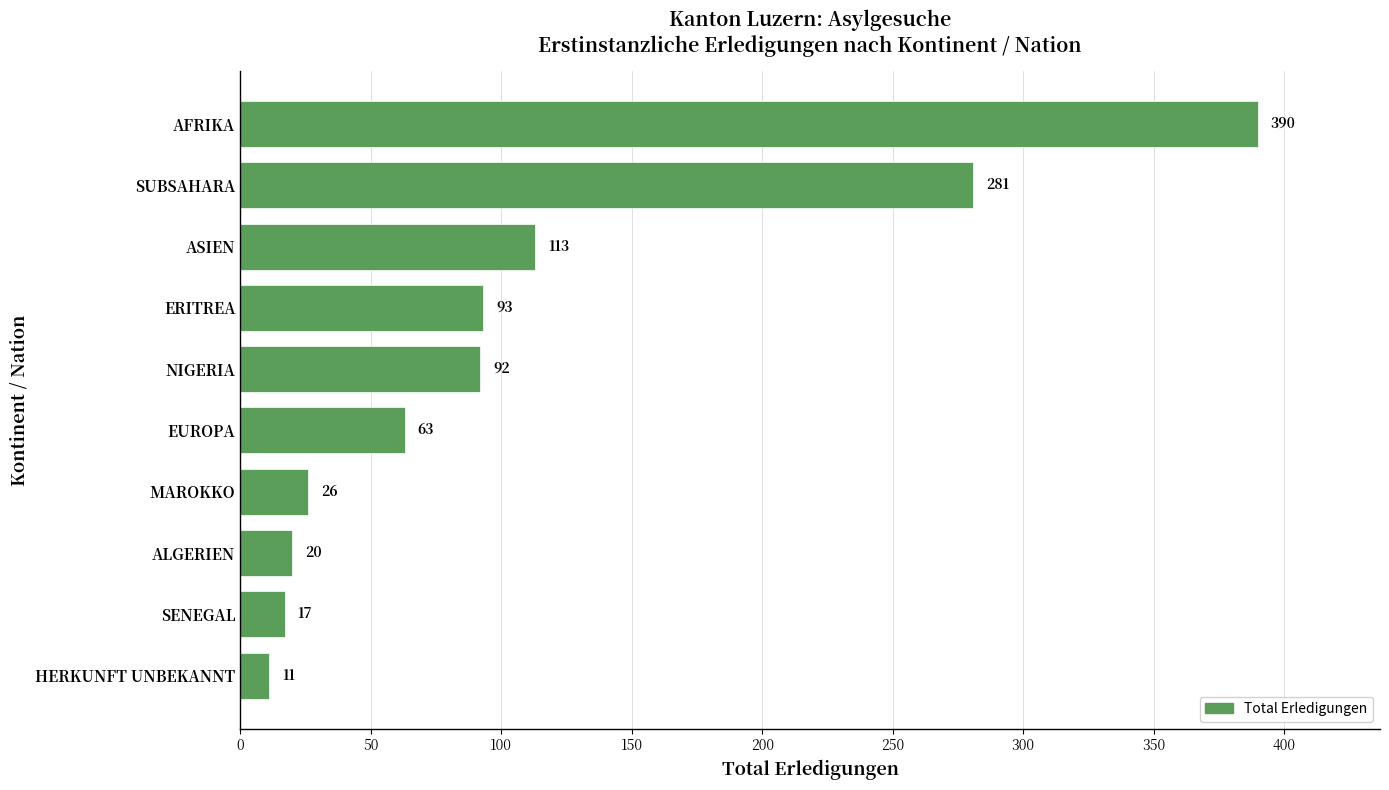

What is the sum of all values?

1106